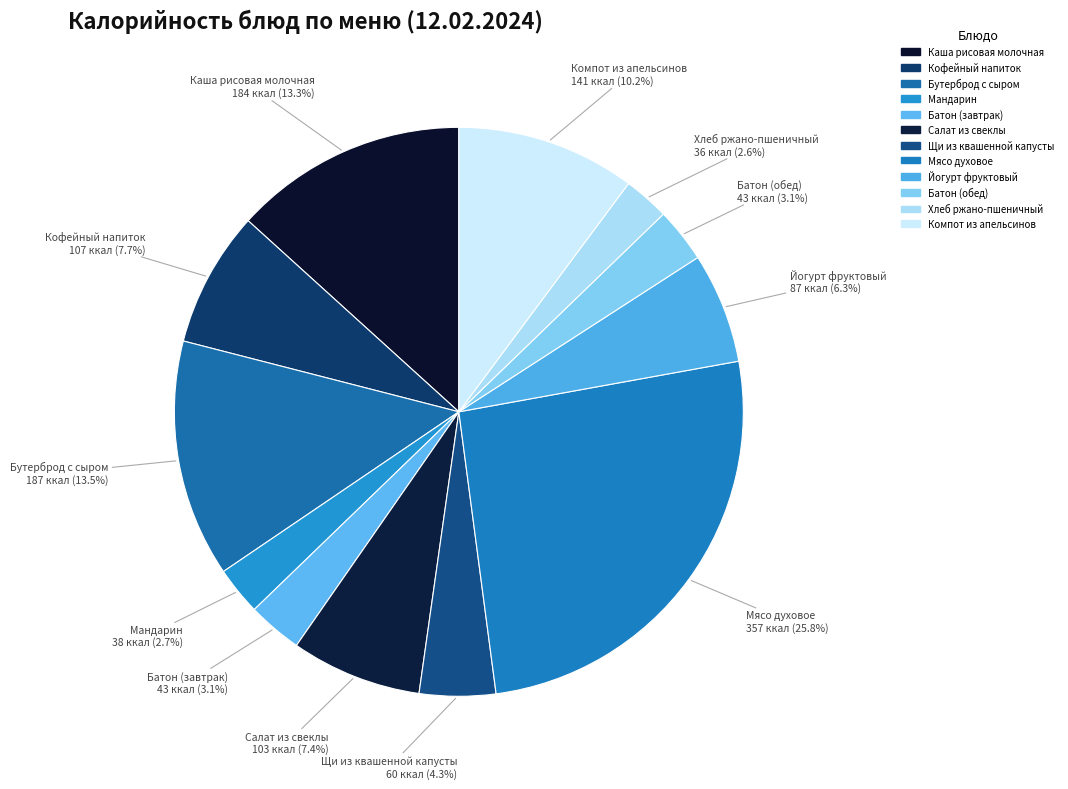

To the nearest percent, what portion does Йогурт фруктовый represent?

6%